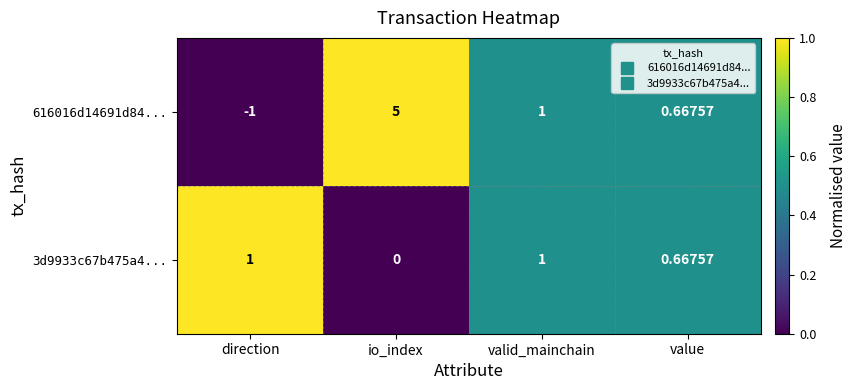

Where is 3d9933c67b475a4... nearest to the value 0?

io_index